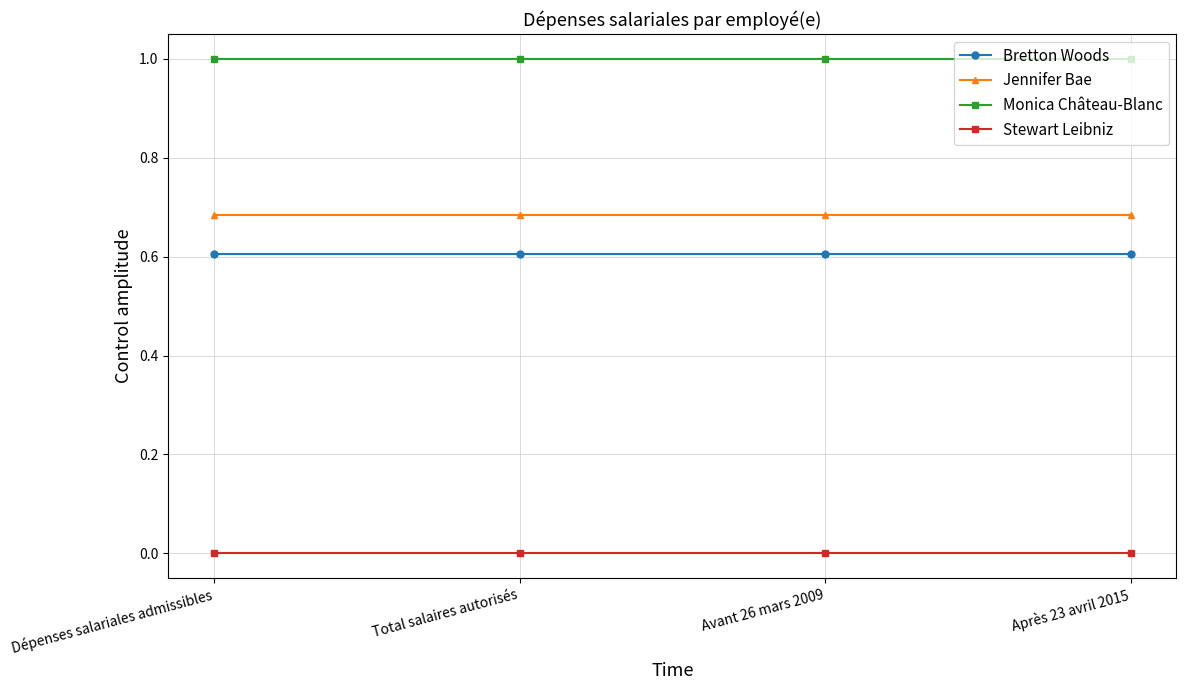

What is the sum of the Bretton Woods values at Total salaires autorisés and Après 23 avril 2015?

1.2